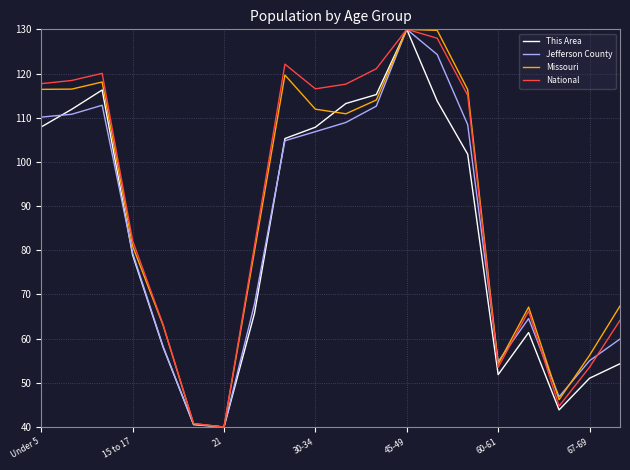

What is the lowest value of the Jefferson County series?

40.0